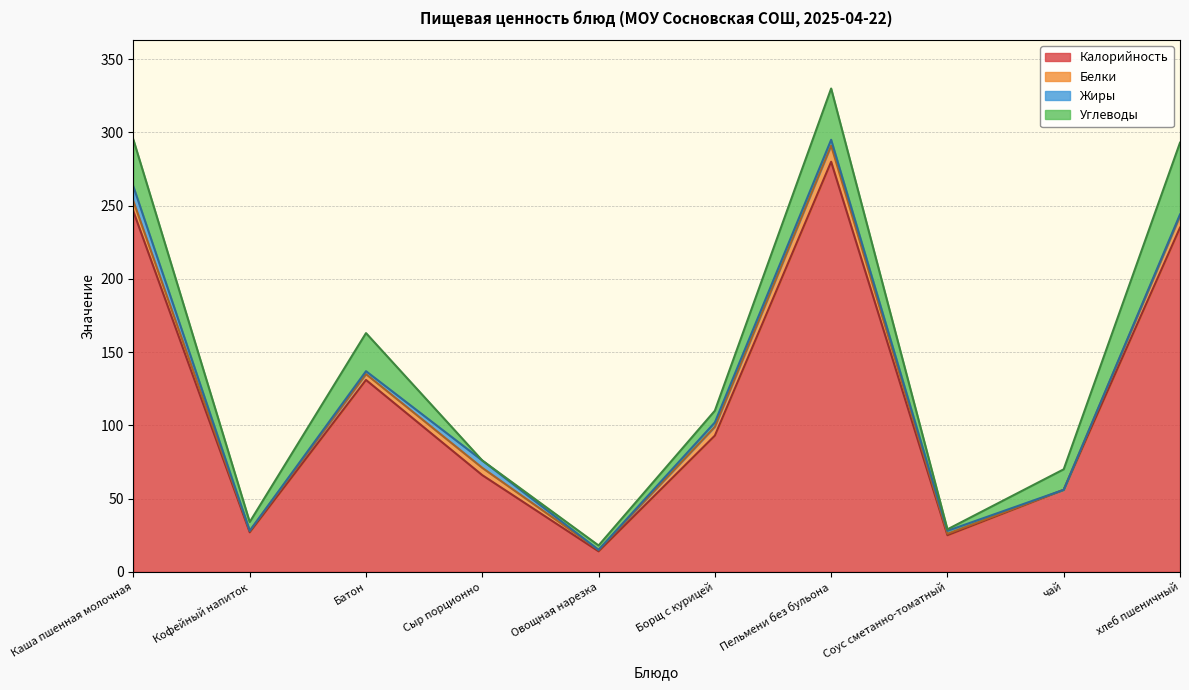

What are all the series names shown in the legend?

Калорийность, Белки, Жиры, Углеводы